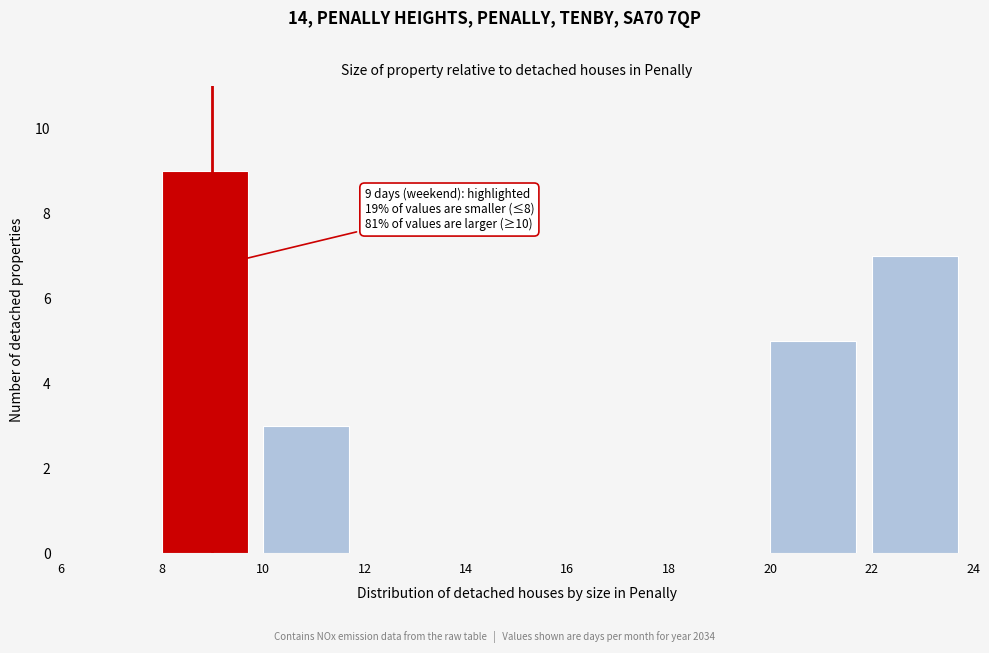

Over which range of the x-axis is the bar tallest?

8 to 10